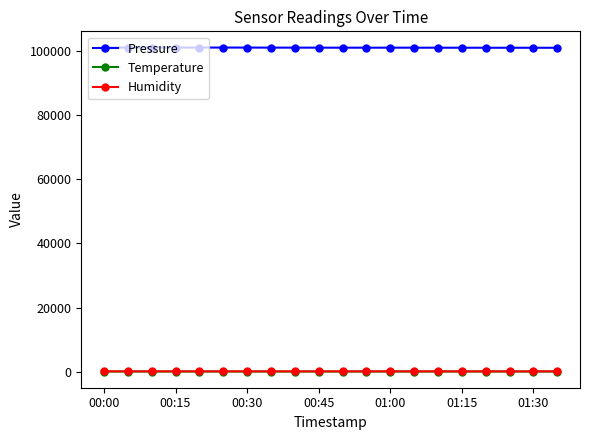

True or false: Temperature has more than 0 interior local peaks.

True